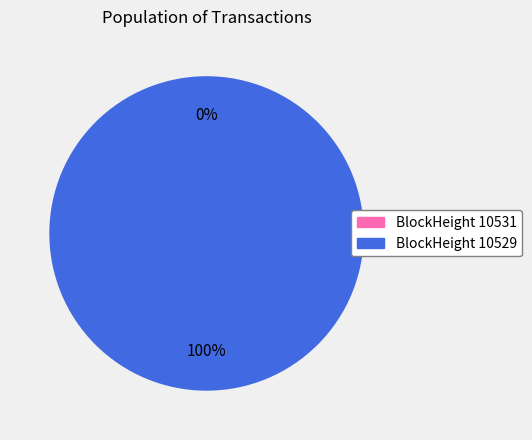

Is 10529 the majority of the pie?

Yes